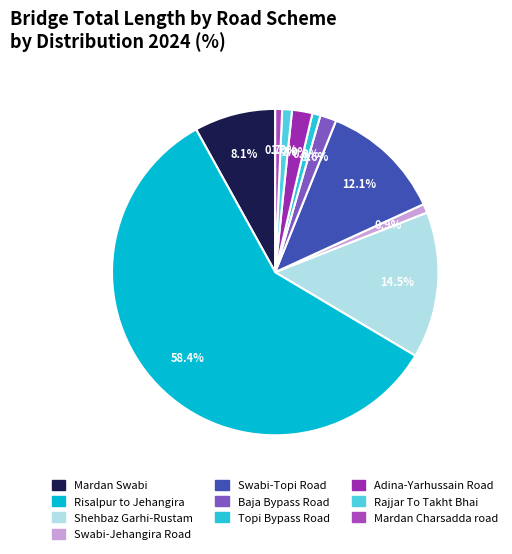

Rank the categories by value from lowest to highest.

Mardan Charsadda road, Topi Bypass Road, Swabi-Jehangira Road, Rajjar To Takht Bhai, Baja Bypass Road, Adina-Yarhussain Road, Mardan Swabi, Swabi-Topi Road, Shehbaz Garhi-Rustam, Risalpur to Jehangira